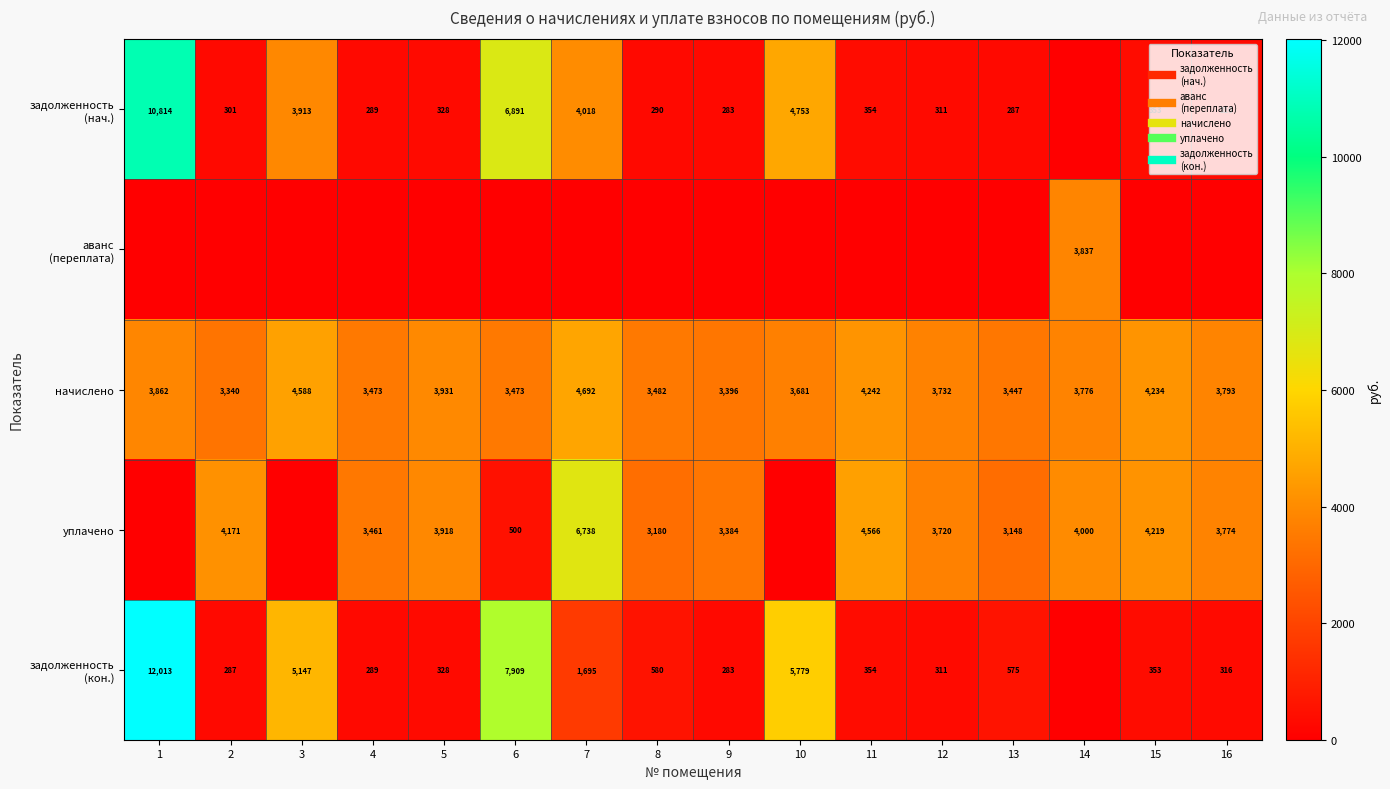

How many data points in задолженность (нач.) are less than 327?

8